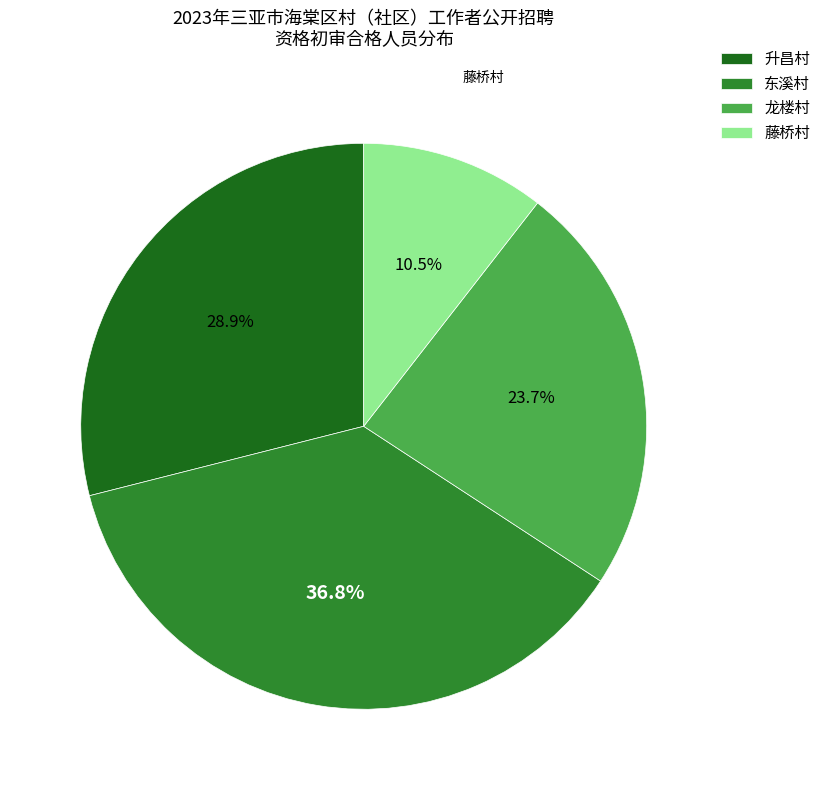

Do 升昌村 and 龙楼村 together represent more than half of the pie?

Yes